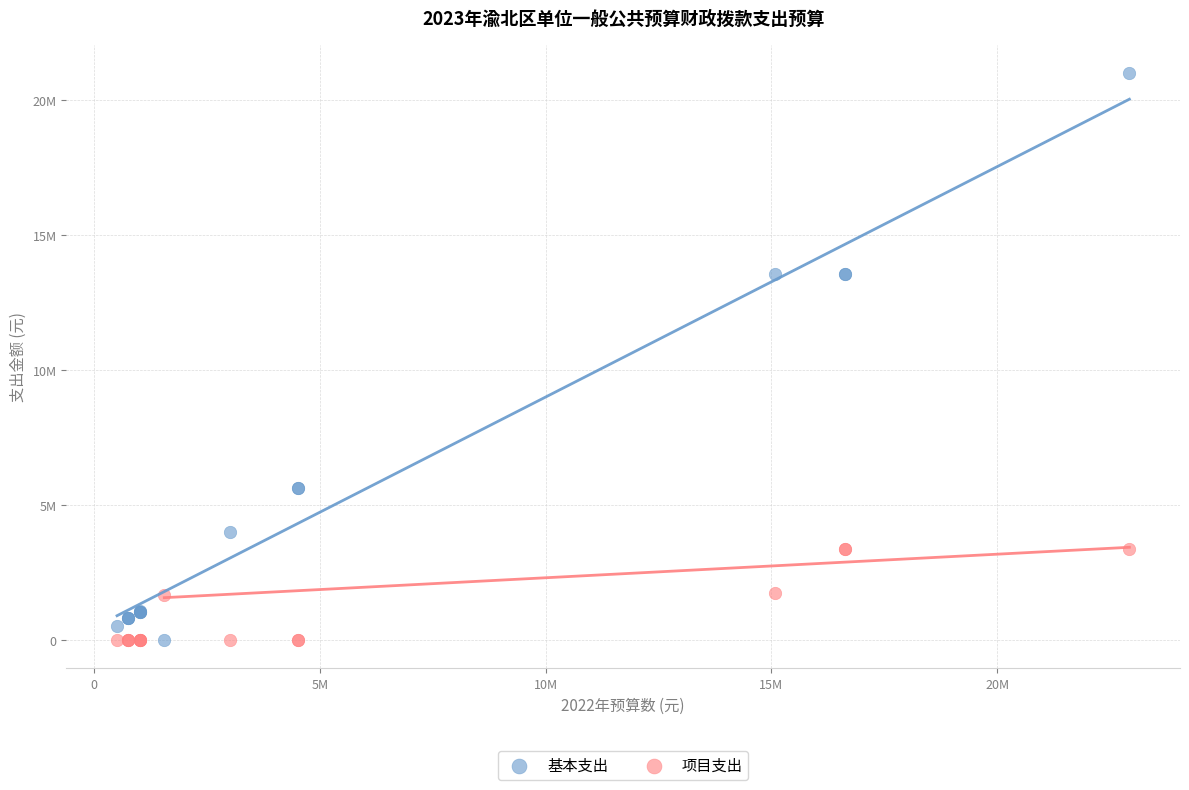

What are all the series names shown in the legend?

基本支出, 项目支出